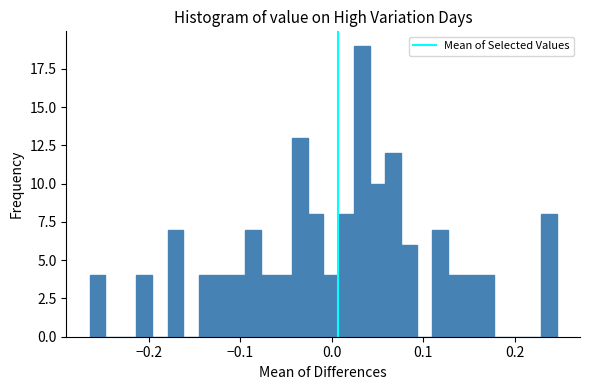

Around what value on the x-axis is the tallest bar? Give the approximate position of its centre, as read against the axis.

0.03